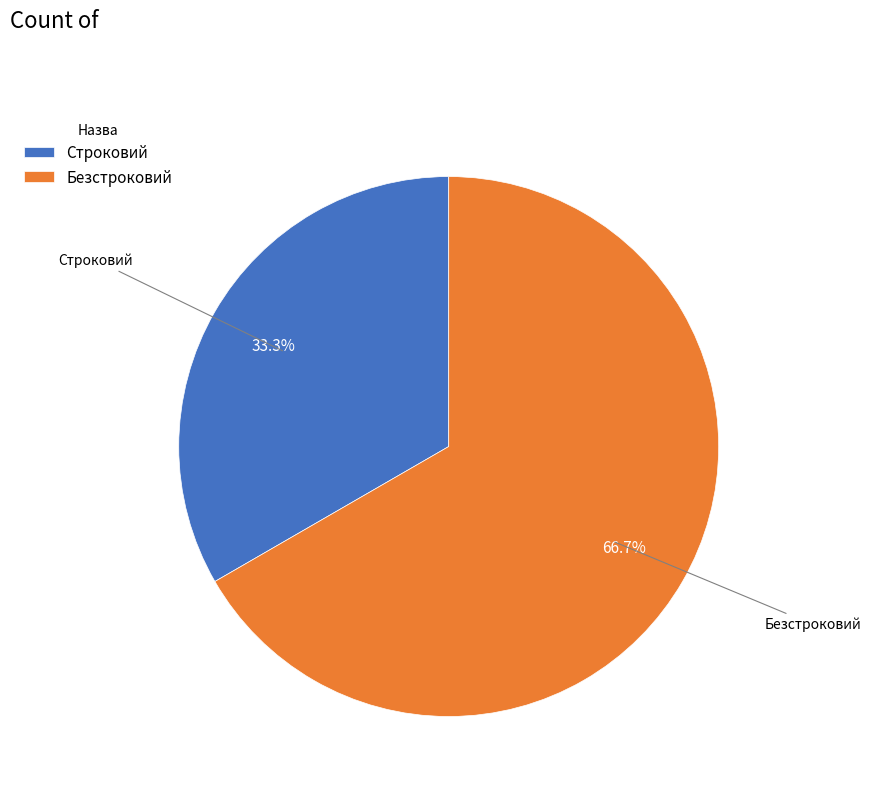

To the nearest percent, what is the combined percentage of Строковий and Безстроковий?

100%